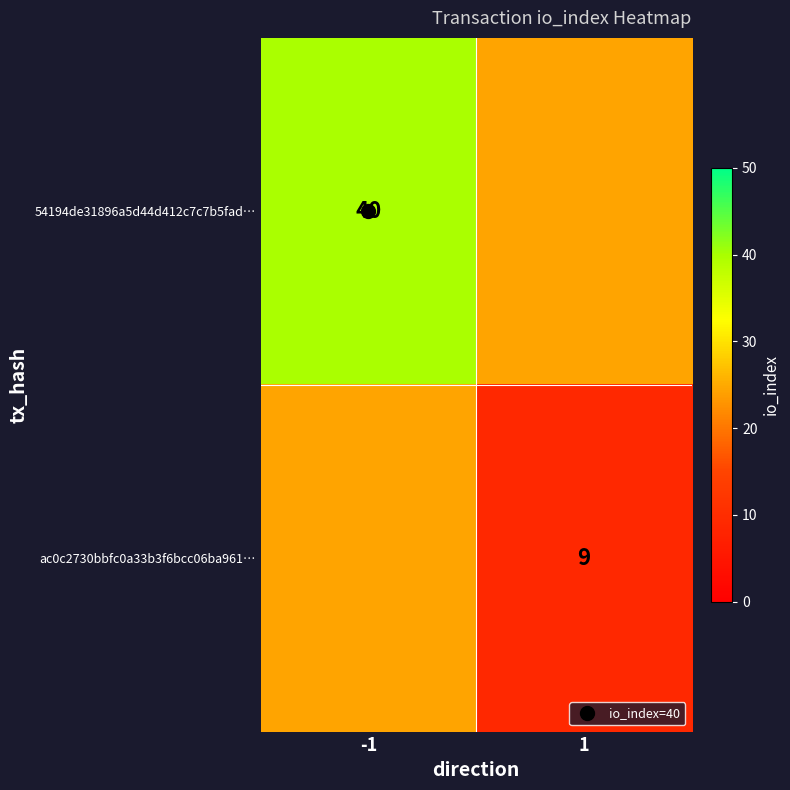

At 1, list the series in order from smallest to largest.

ac0c2730bbfc0a33b3f6bcc06ba961…, 54194de31896a5d44d412c7c7b5fad…